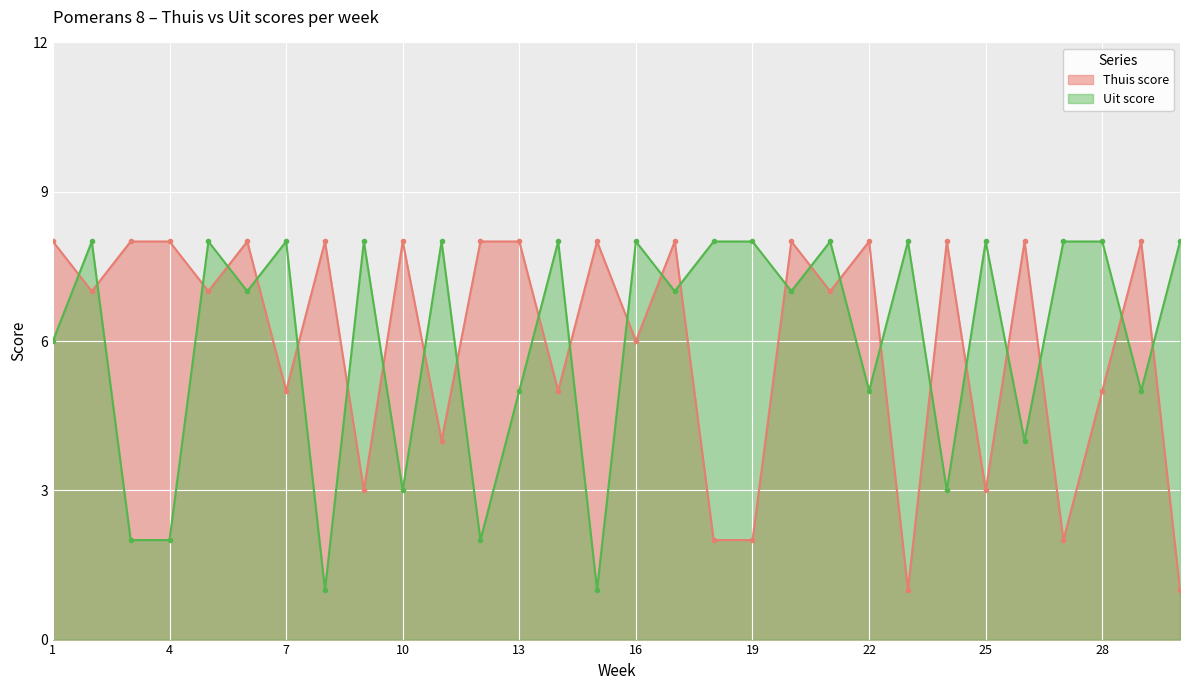

Count the Uit score values in the range 4 to 8.

23